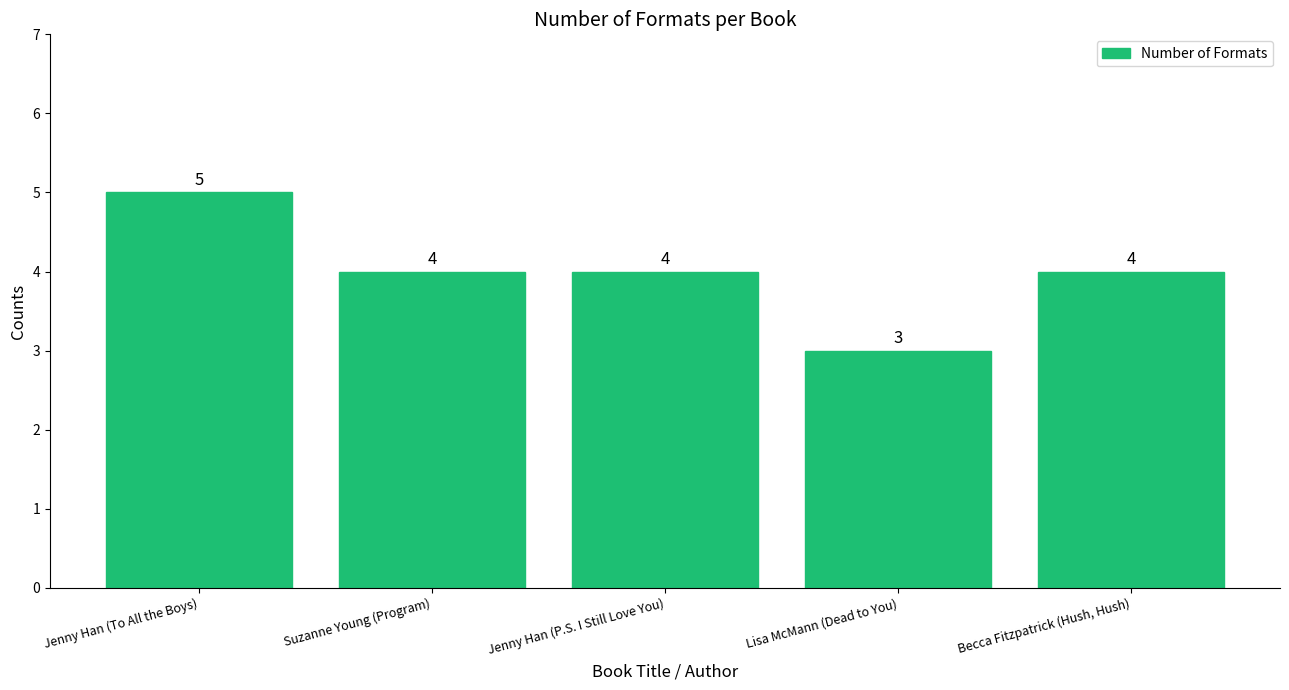

Between Jenny Han (To All the Boys) and Jenny Han (P.S. I Still Love You), which is larger?

Jenny Han (To All the Boys)